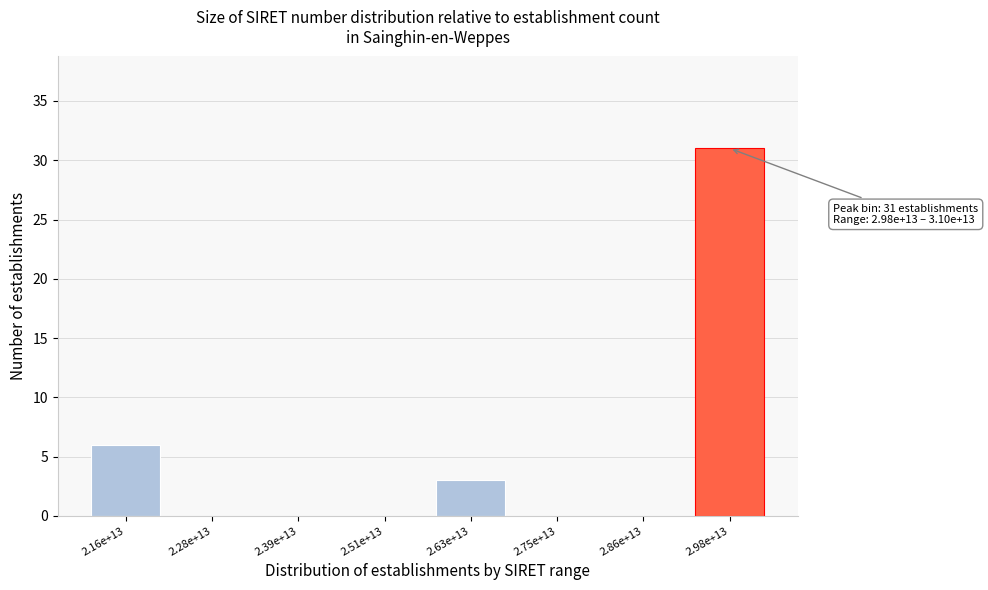

Reading right to left, extract all data points from this chart.

2.98e+13=31	2.86e+13=0	2.75e+13=0	2.63e+13=3	2.51e+13=0	2.39e+13=0	2.28e+13=0	2.16e+13=6